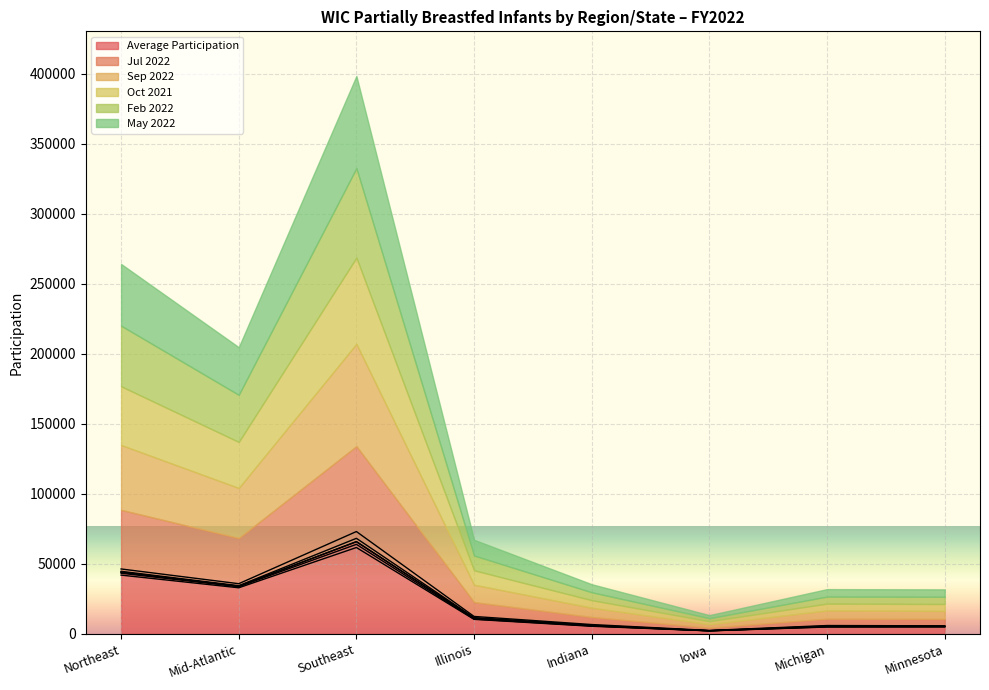

True or false: May 2022 has a value of 90249.0 at Southeast.

False